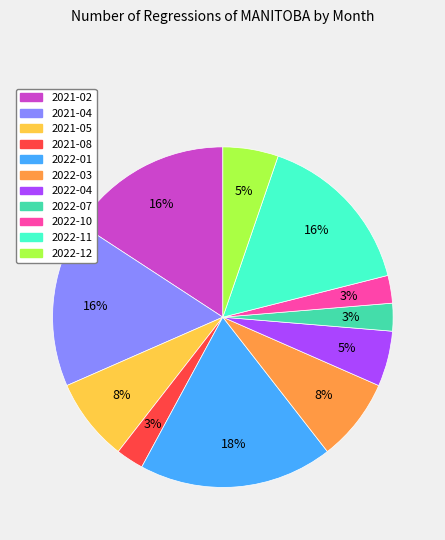

To the nearest percent, what percentage of the pie is 2022-10?

3%